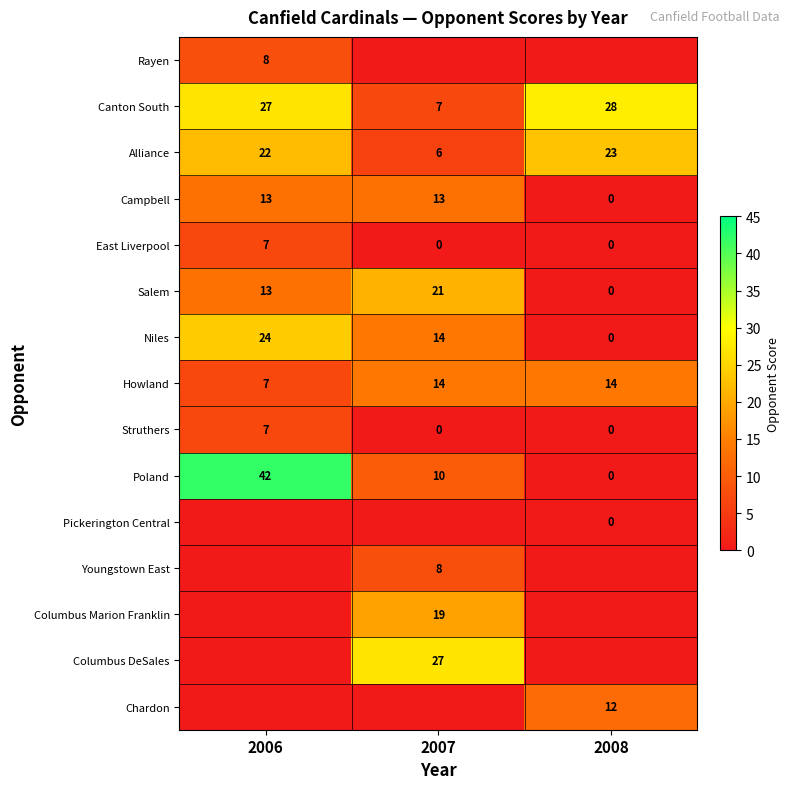

Which category has the highest value in the Salem series?

2007